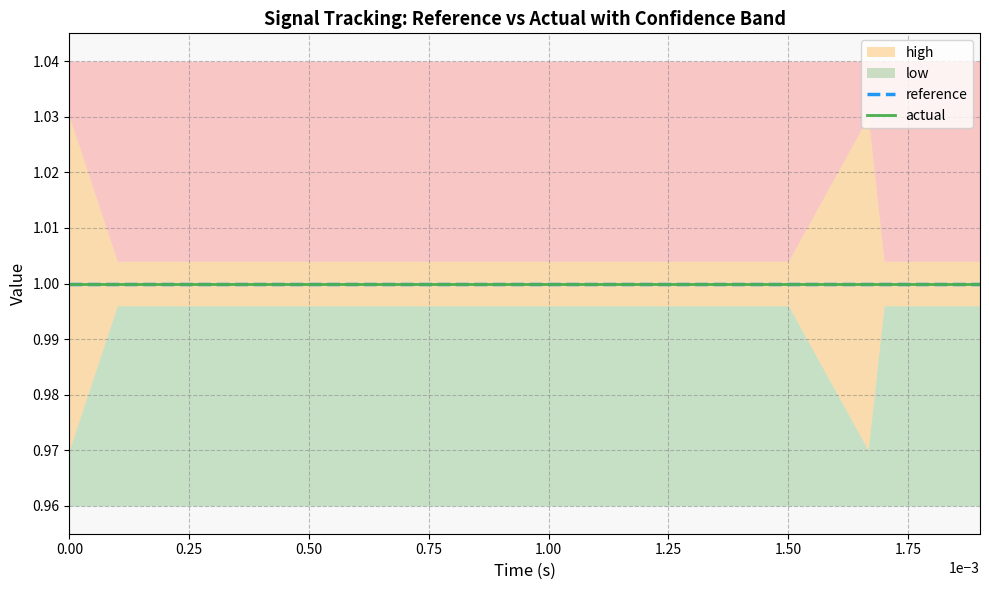

The value of high at 6 is 0.5. True or false?

False